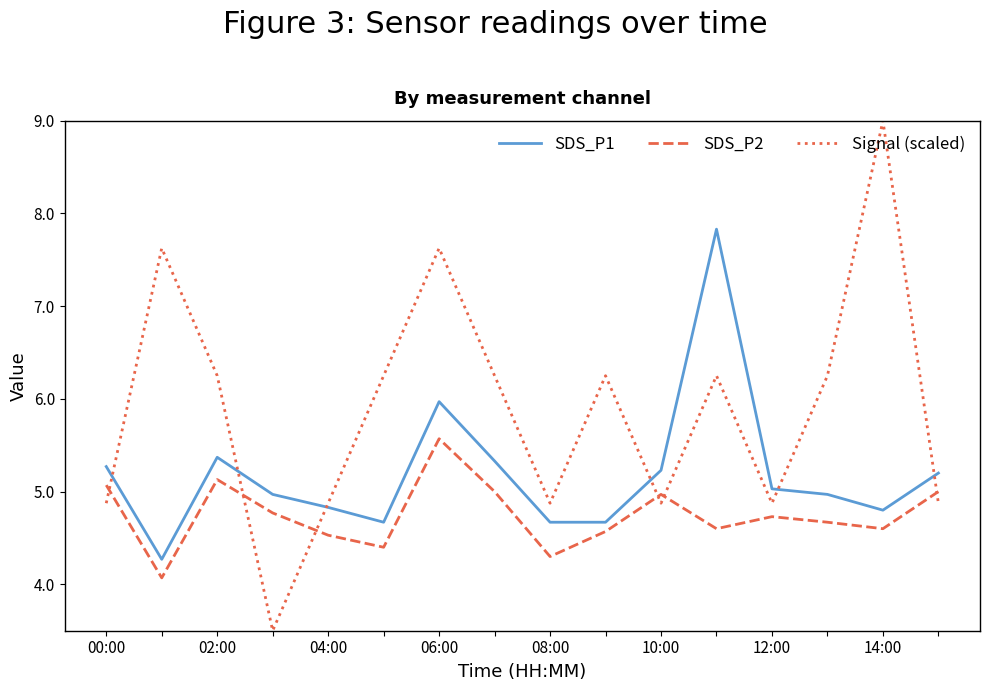

Which series has the widest spread of values?

Signal (scaled)